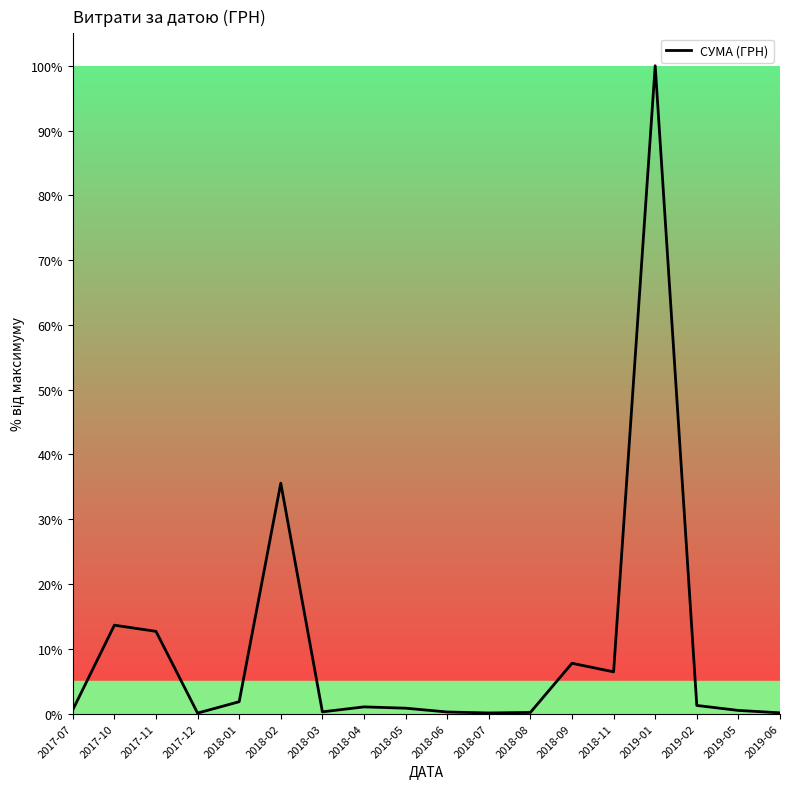

Where is the data nearest to the value 50?

2018-02